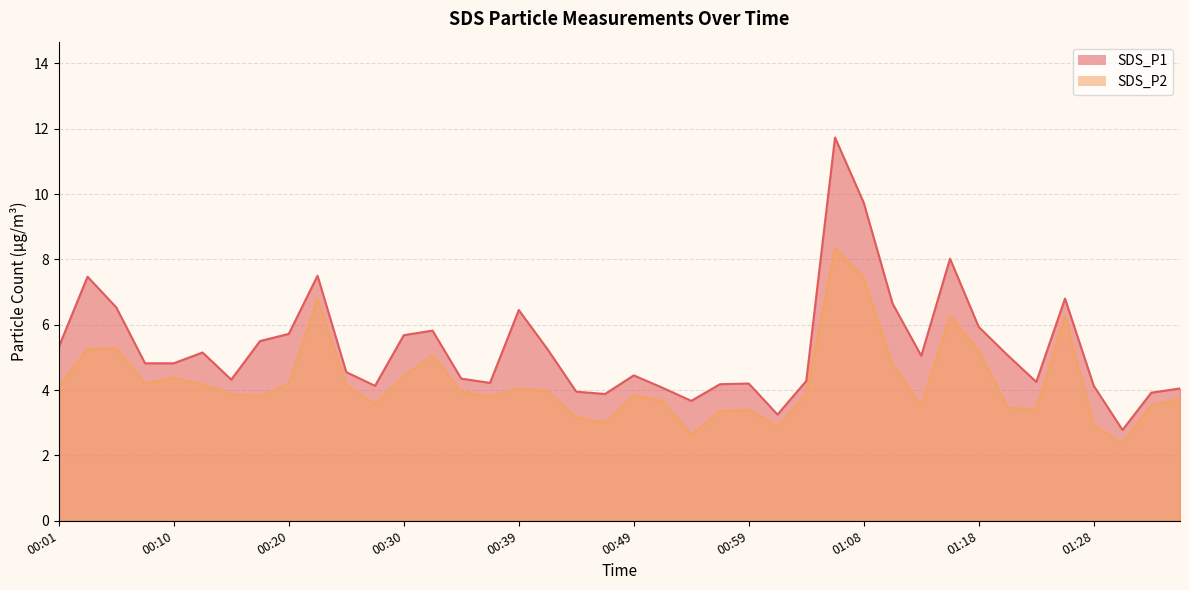

True or false: SDS_P1 and SDS_P2 intersect in this chart.

False